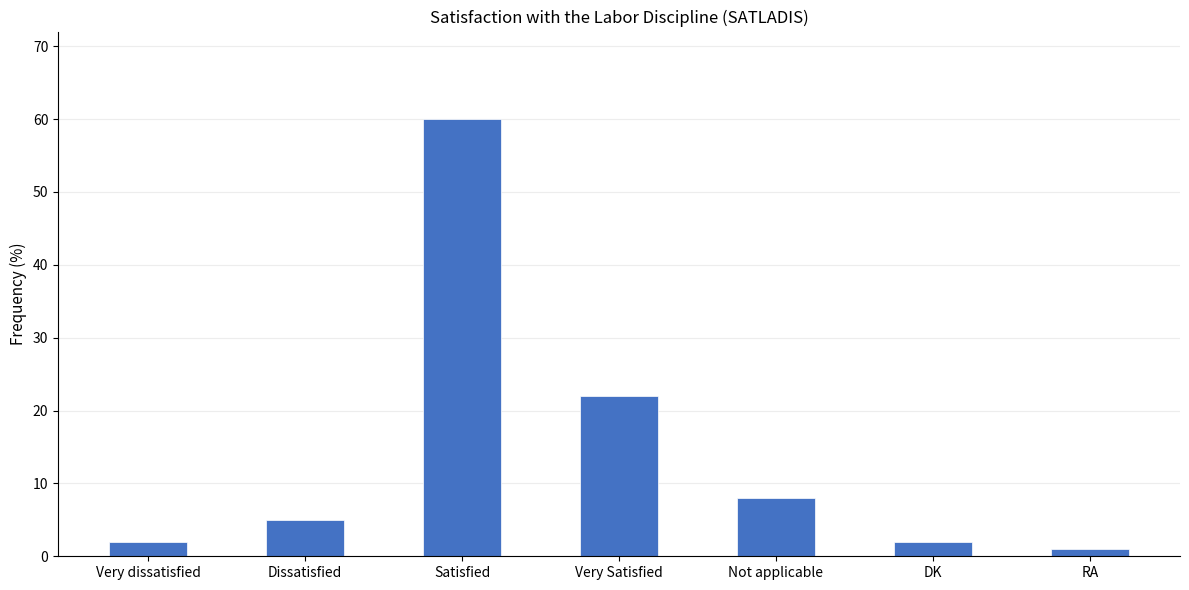

Are the bars grouped side by side (vs. stacked)?

No